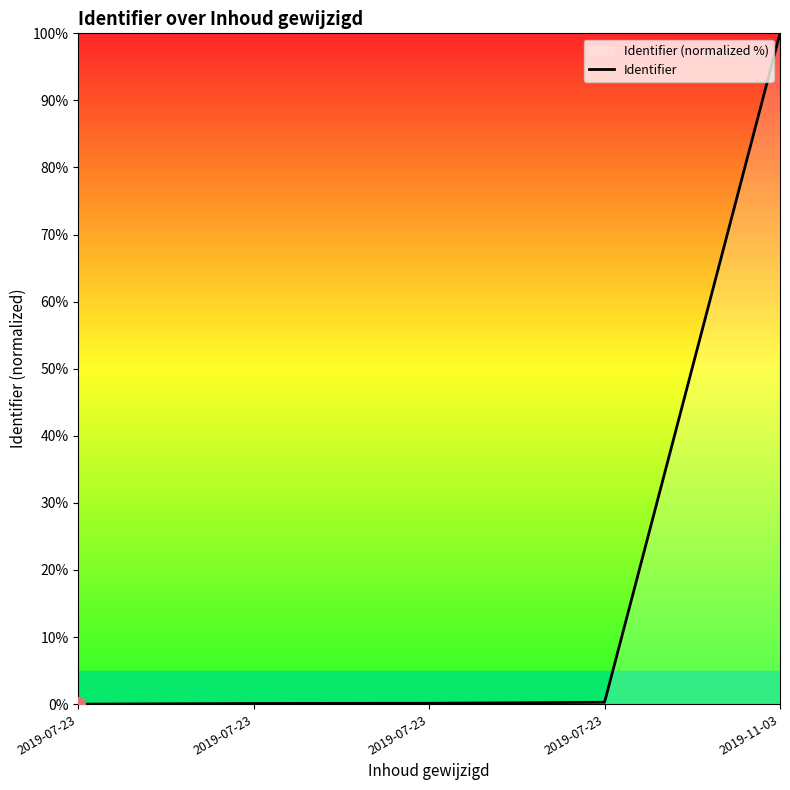

What is the difference between the values at 2019-07-23 and 2019-07-23?

0.1